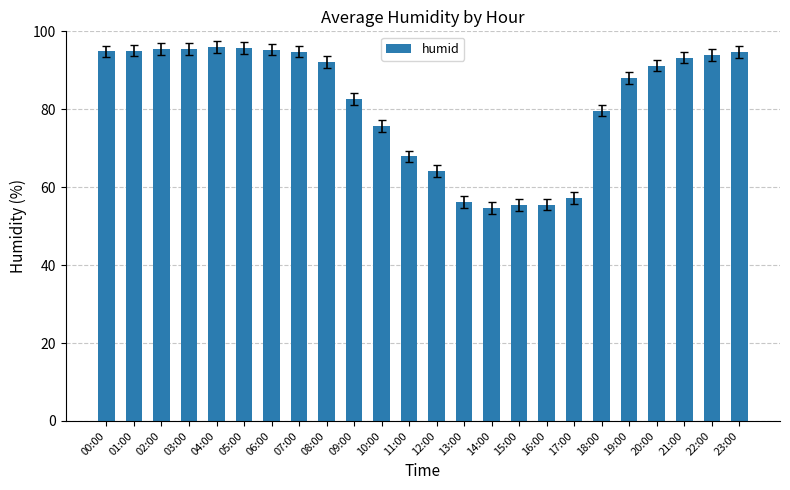

What is the change in value from 01:00 to 13:00?

-38.8